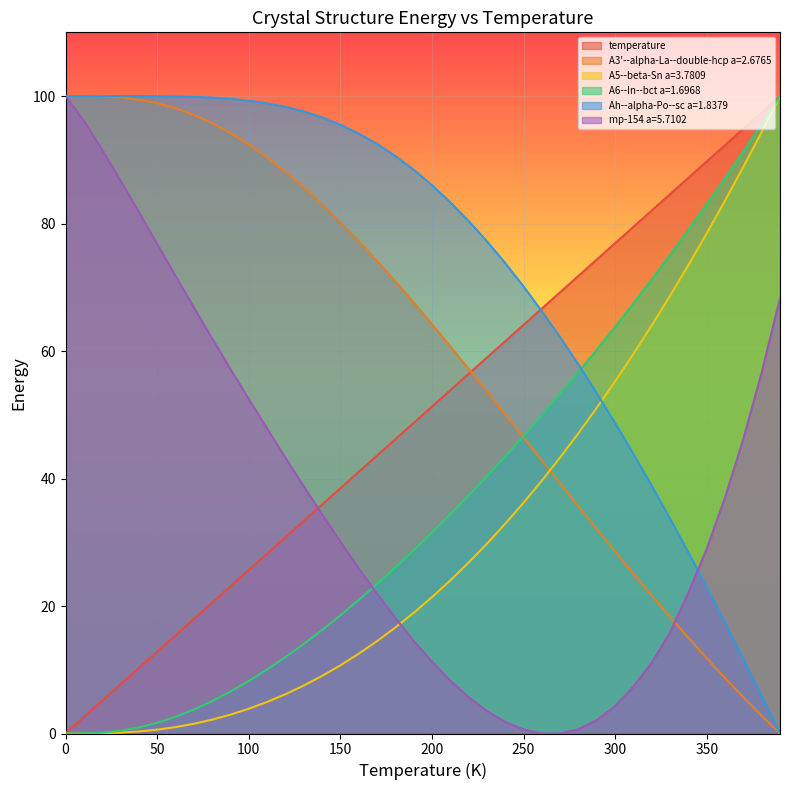

What is the difference between the highest and lowest values at 320.0?

70.9